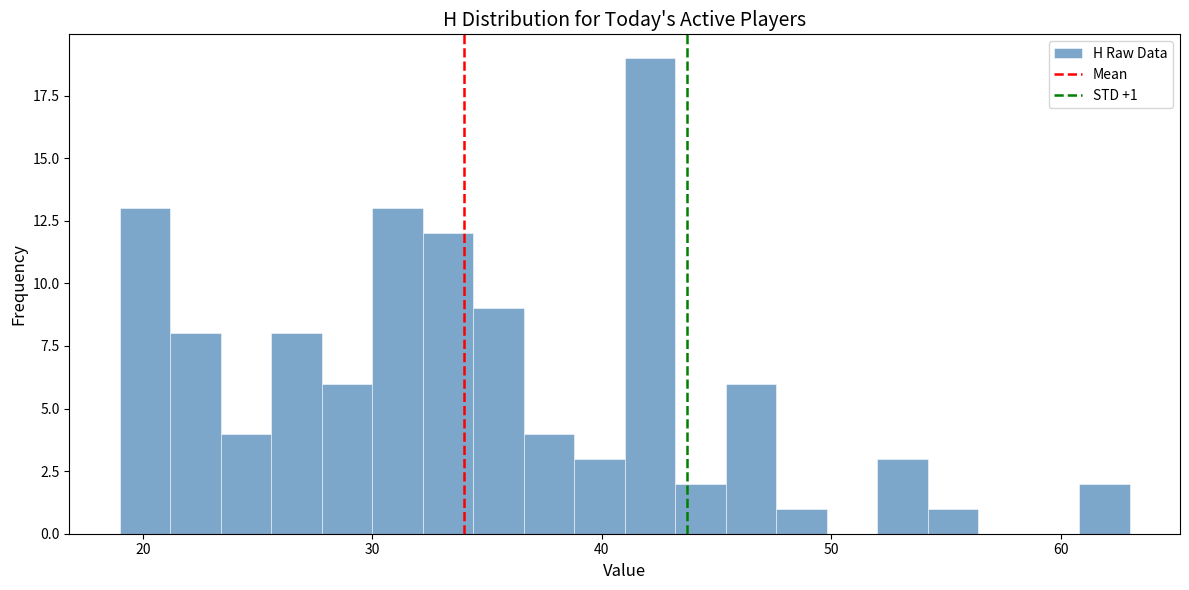

Around what value on the x-axis is the tallest bar? Give the approximate position of its centre, as read against the axis.

42